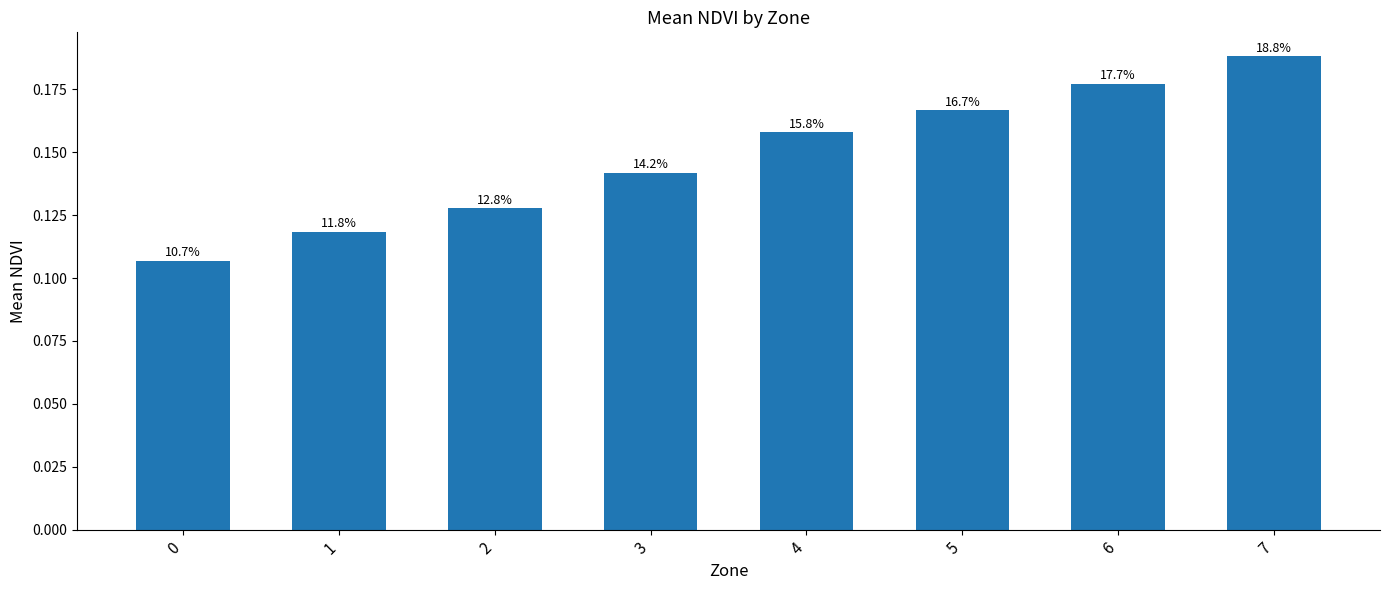

Reading right to left, list all the values displayed in this chart.

7=0.2	6=0.2	5=0.2	4=0.2	3=0.1	2=0.1	1=0.1	0=0.1